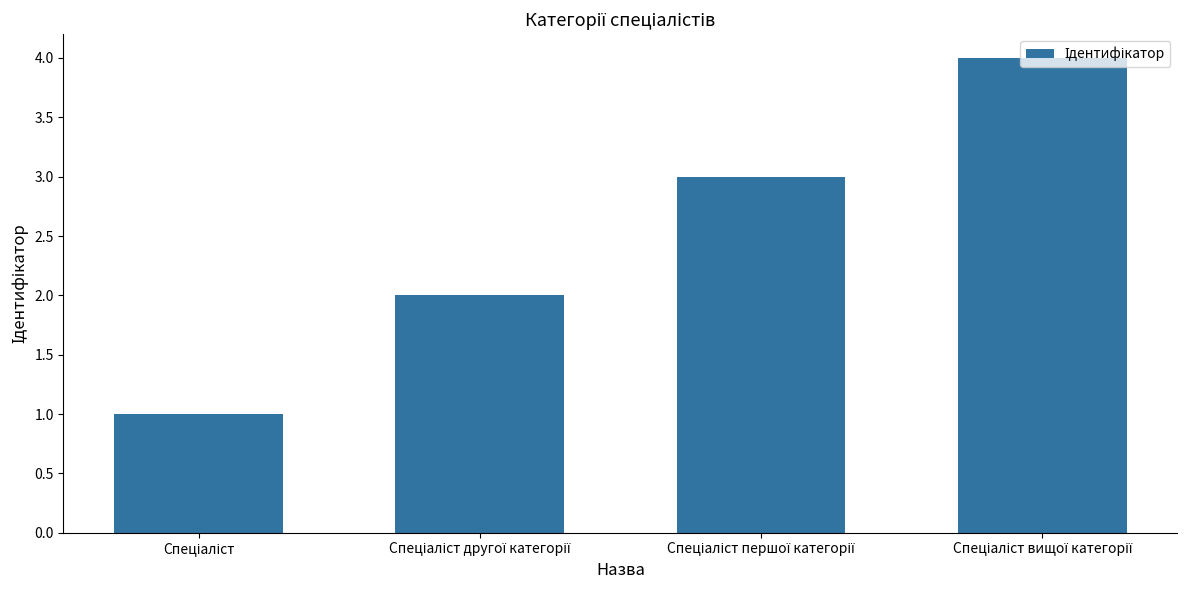

What is the difference between the maximum and minimum values?

3